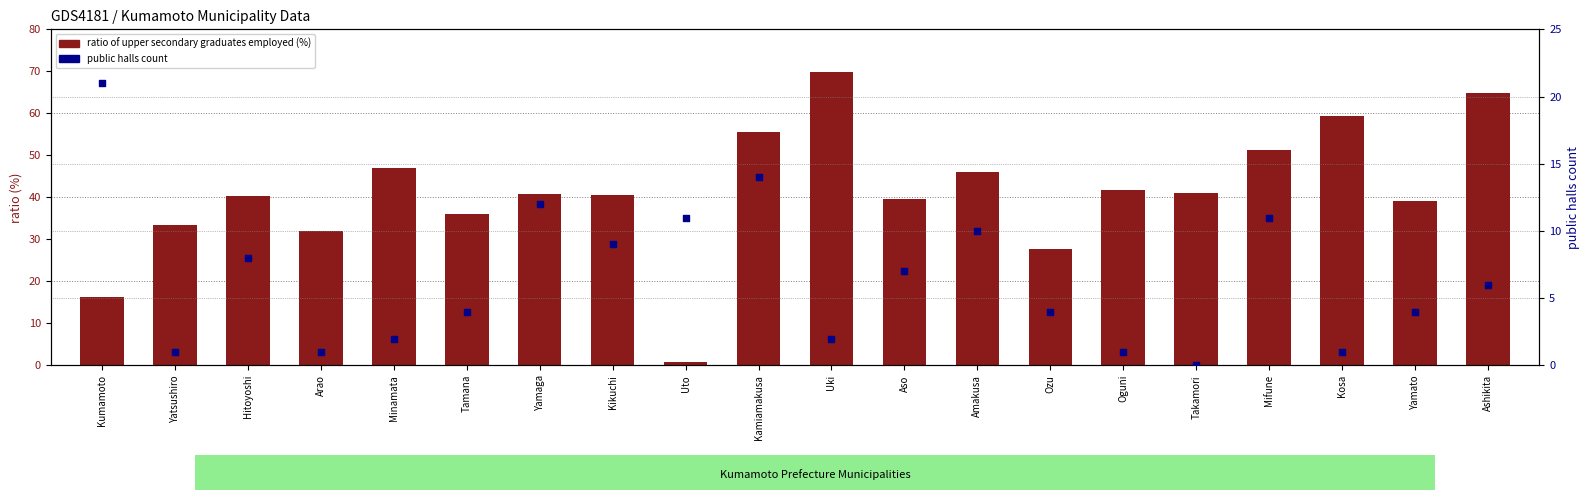

Which series reaches the maximum Y coordinate?

ratio of upper secondary graduates employed (%)